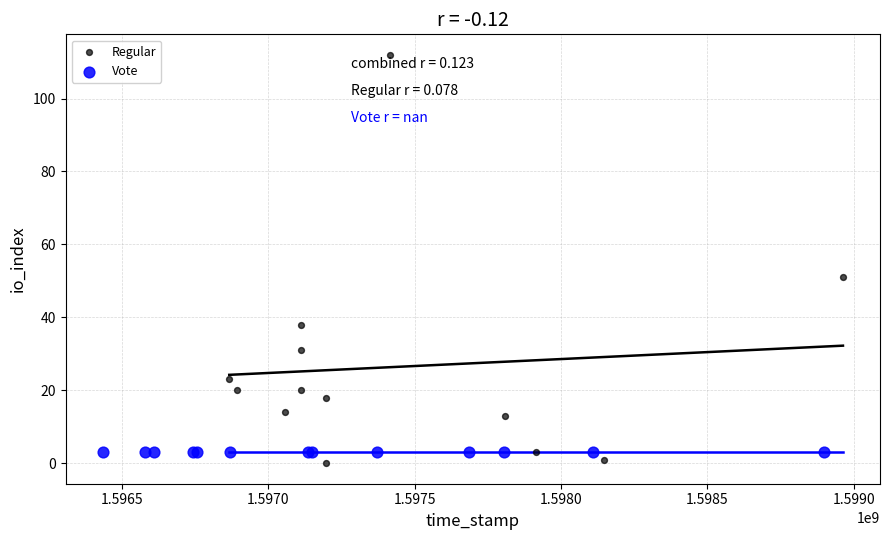

What are all the series names shown in the legend?

Regular, Vote